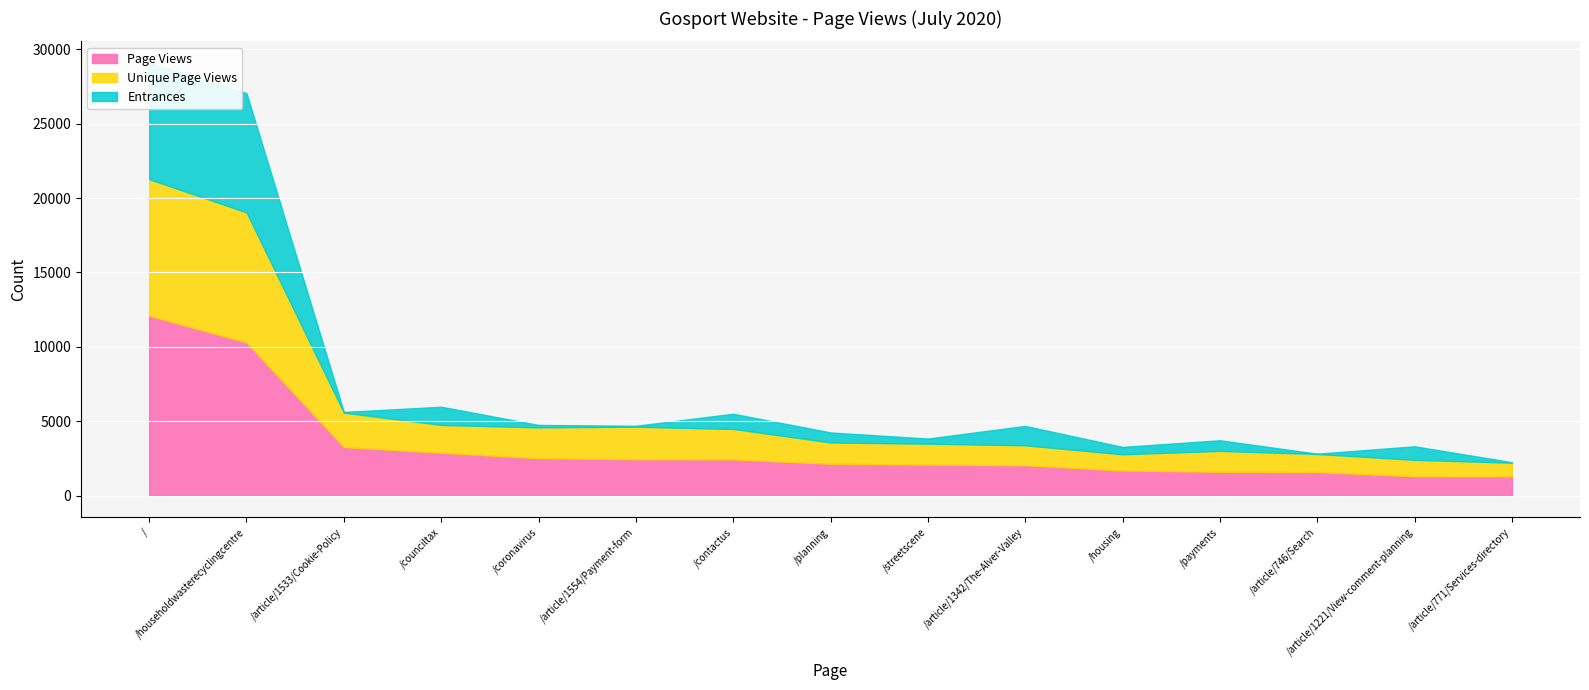

Is the value of Unique Page Views at /contactus greater than the value of Entrances at /householdwasterecyclingcentre?

No